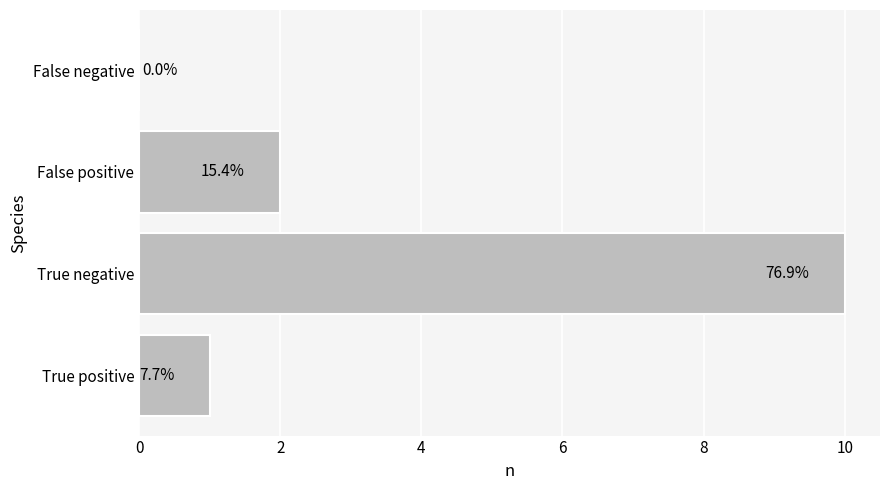

Are the bars horizontal?

Yes